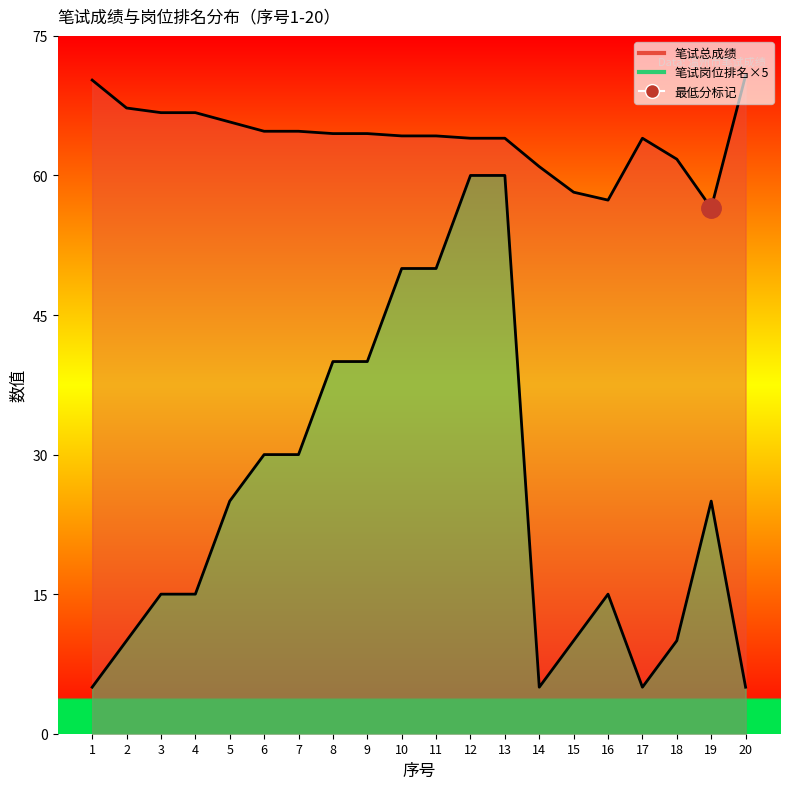

Is it true that 笔试岗位排名 equals 3.3 at 20?

False